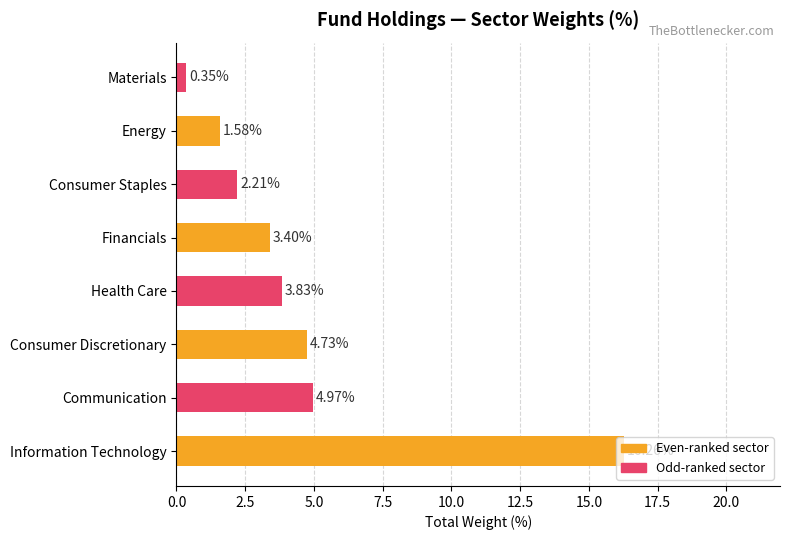

Between Financials and Materials, which is larger?

Financials